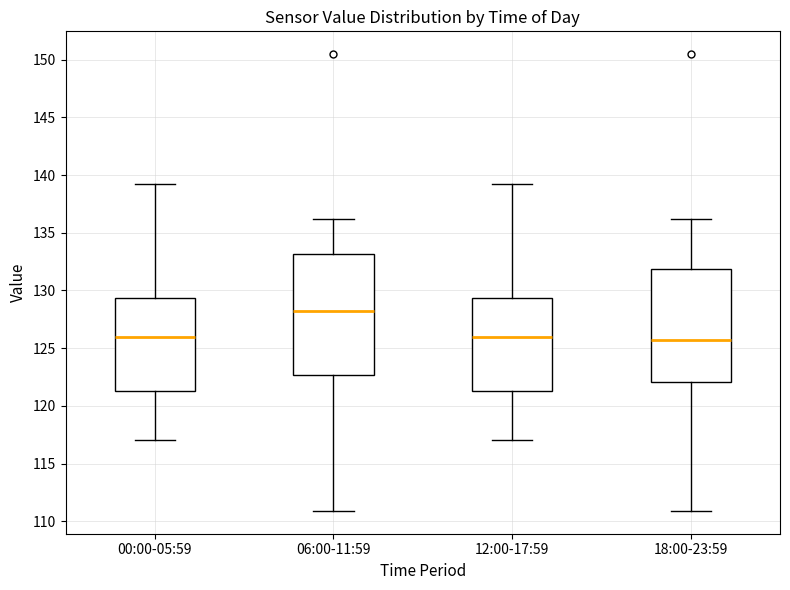

Reading left to right, read every box against the y-axis: the position of its median line, the range the box covers, and the ends of its whiskers. The values are not printed on the chart, so give them approximately, as read against the axis.

00:00-05:59: median 126.0, box 121.5 to 129.5, whiskers 117.0 to 139.0
06:00-11:59: median 128.5, box 122.5 to 133.0, whiskers 111.0 to 136.0
12:00-17:59: median 126.0, box 121.5 to 129.5, whiskers 117.0 to 139.0
18:00-23:59: median 125.5, box 122.0 to 132.0, whiskers 111.0 to 136.0